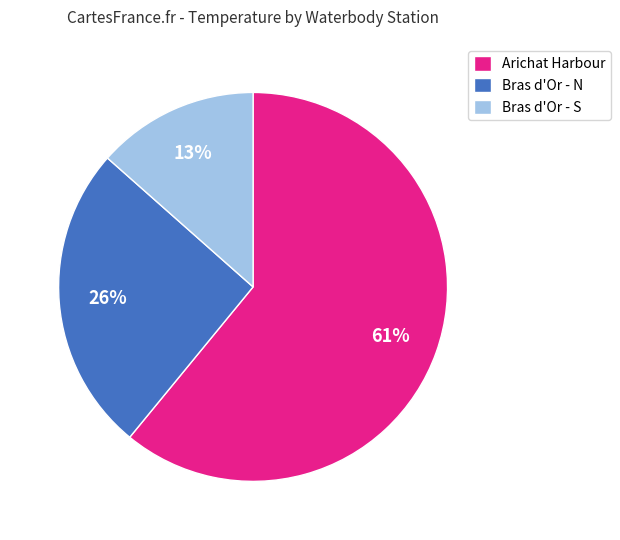

To the nearest percent, what is the combined percentage of Bras d'Or - S and Bras d'Or - N?

39%